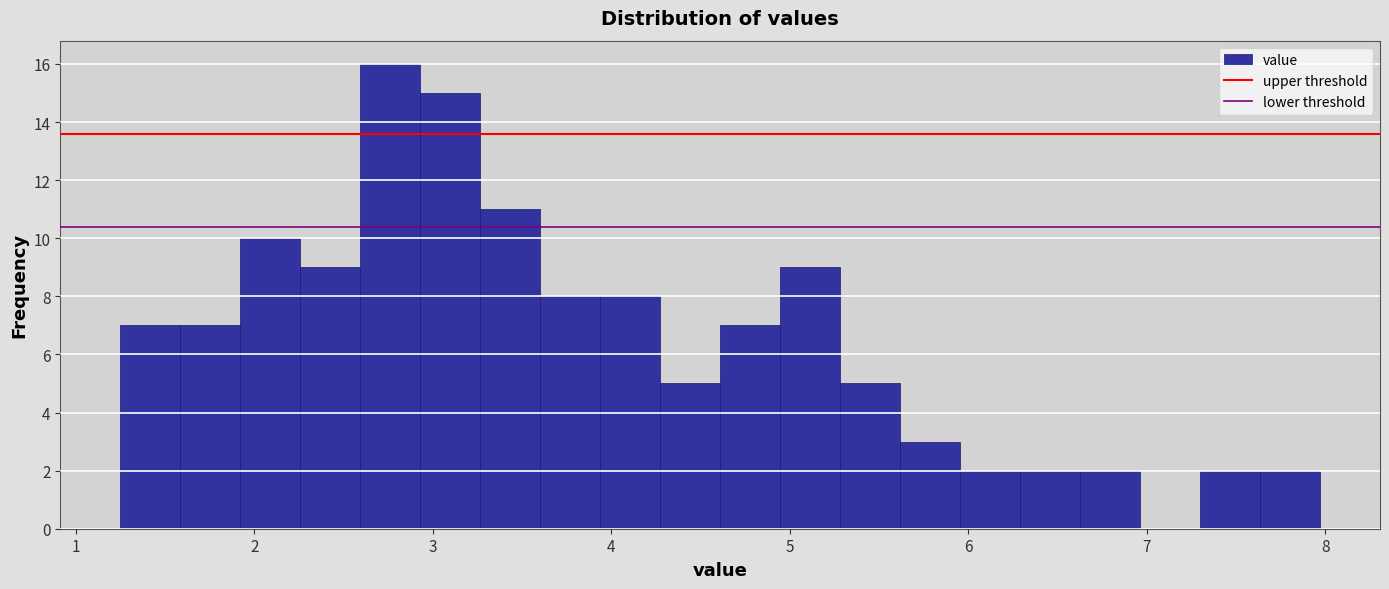

Read against the x-axis, roughly where is the centre of the tallest bar?

2.8